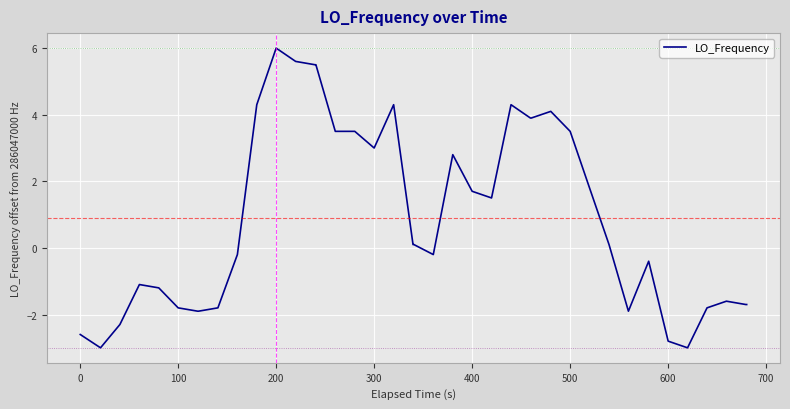

What is the difference between the maximum and minimum values?

9.0